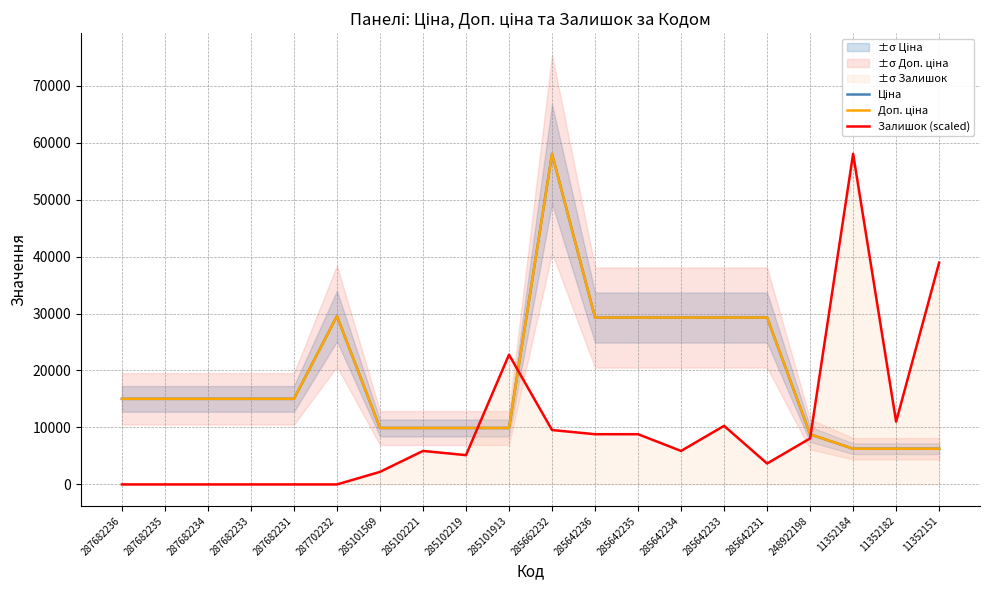

What is the total value across all series at 285642235?

67405.5